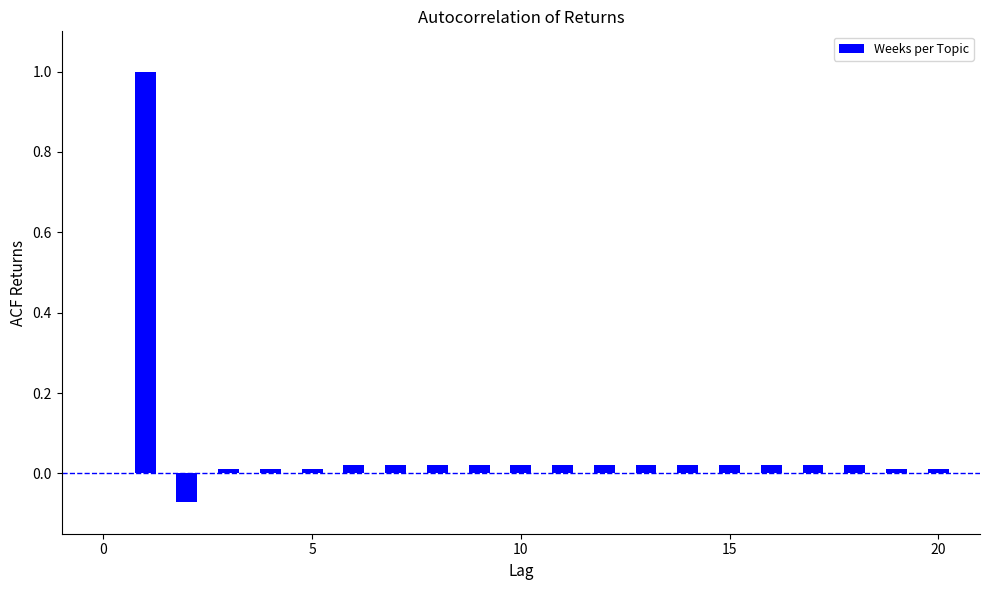

Does the chart contain stacked bars?

No